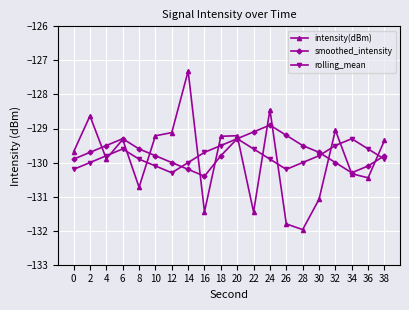

Which series has the largest range (max minus min)?

intensity(dBm)